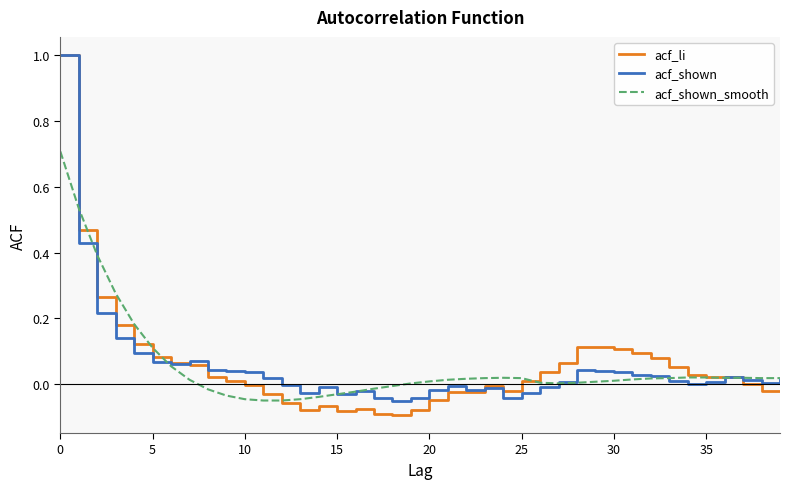

How many distinct data groups are displayed?

3